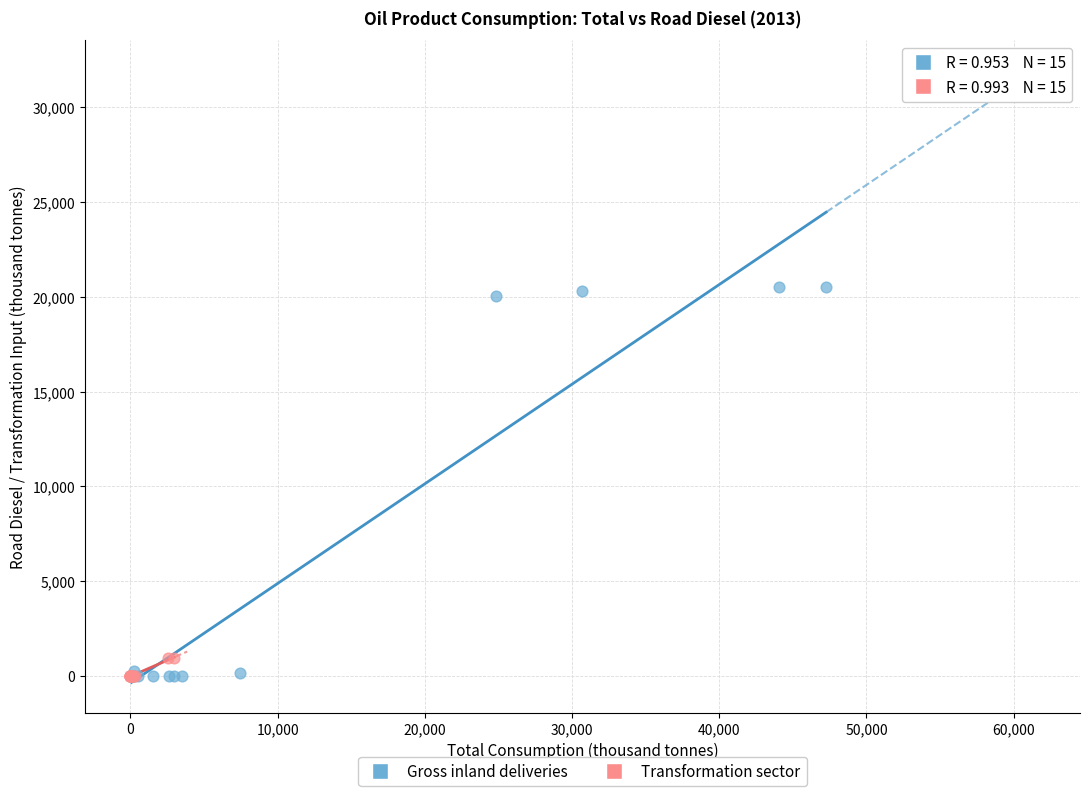

Which series has the largest Y range (max minus min)?

Gross inland deliveries